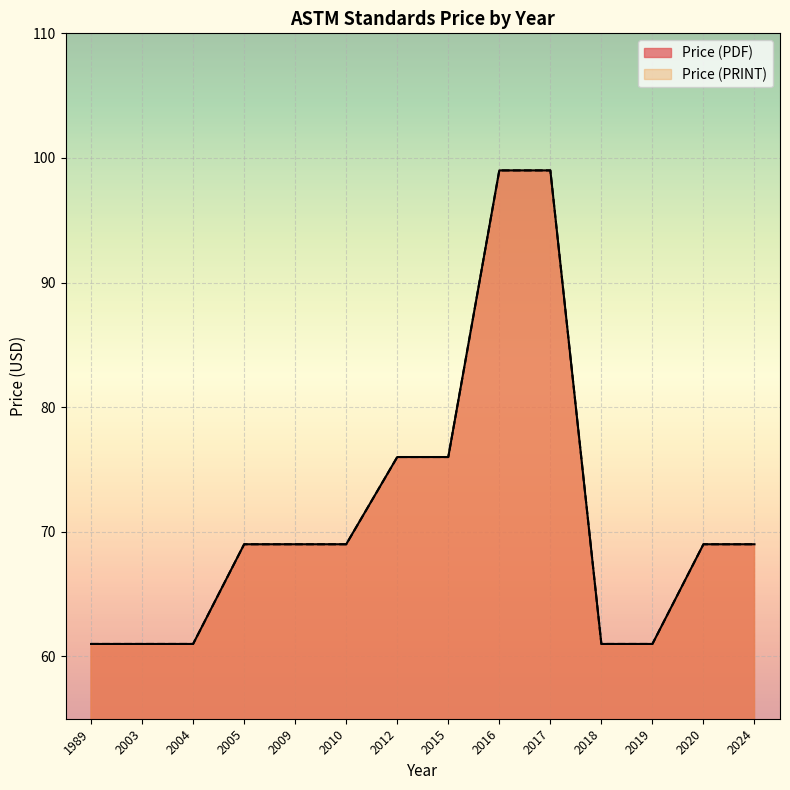

What is the value of the Price (PRINT) point at the 1st from the left?

61